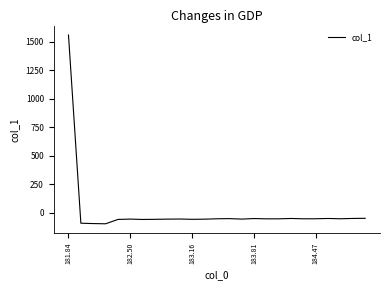

What is the smallest value displayed?

-99.0